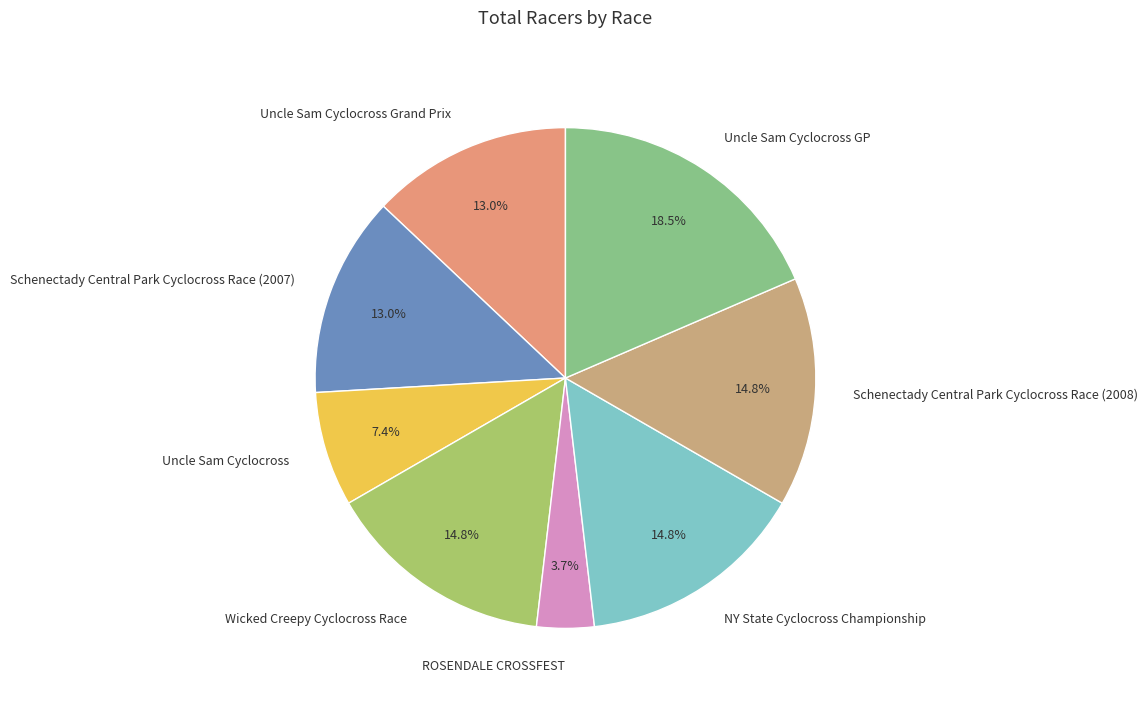

To the nearest percent, what is the average slice percentage?

12%